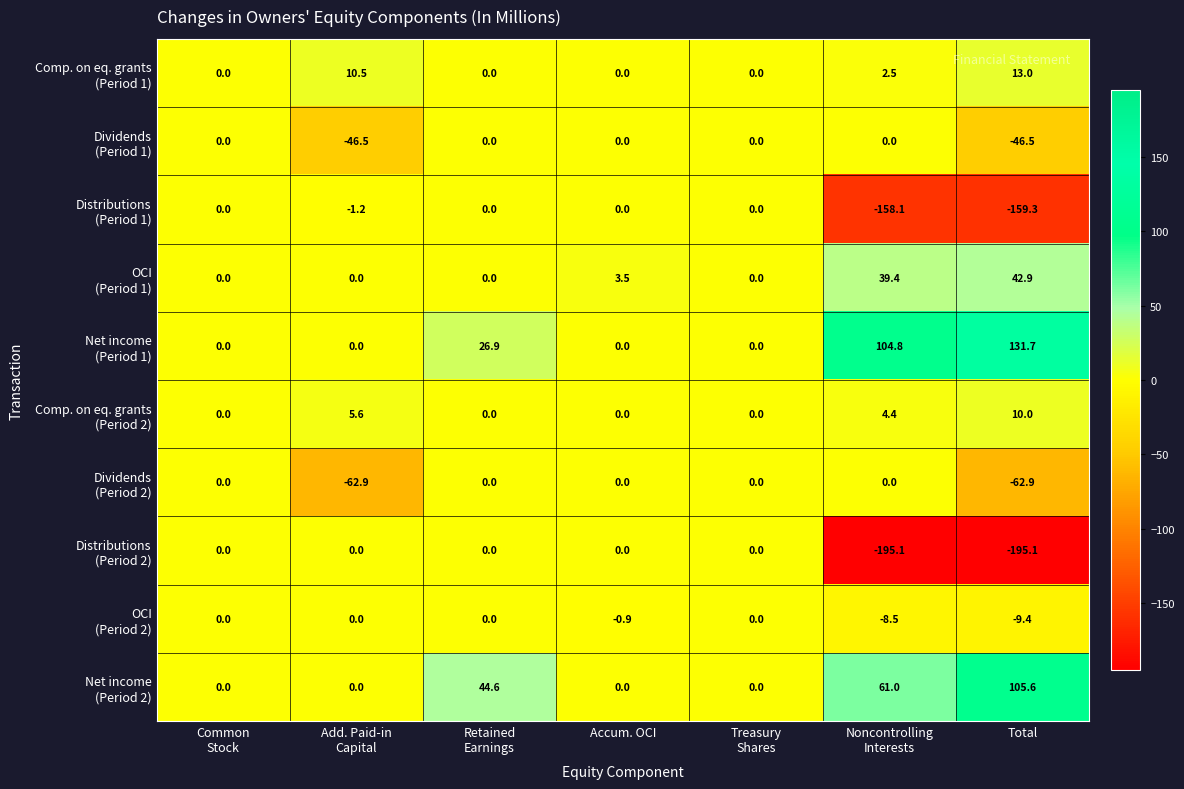

What is the difference between the highest and lowest values at Total?

326.8